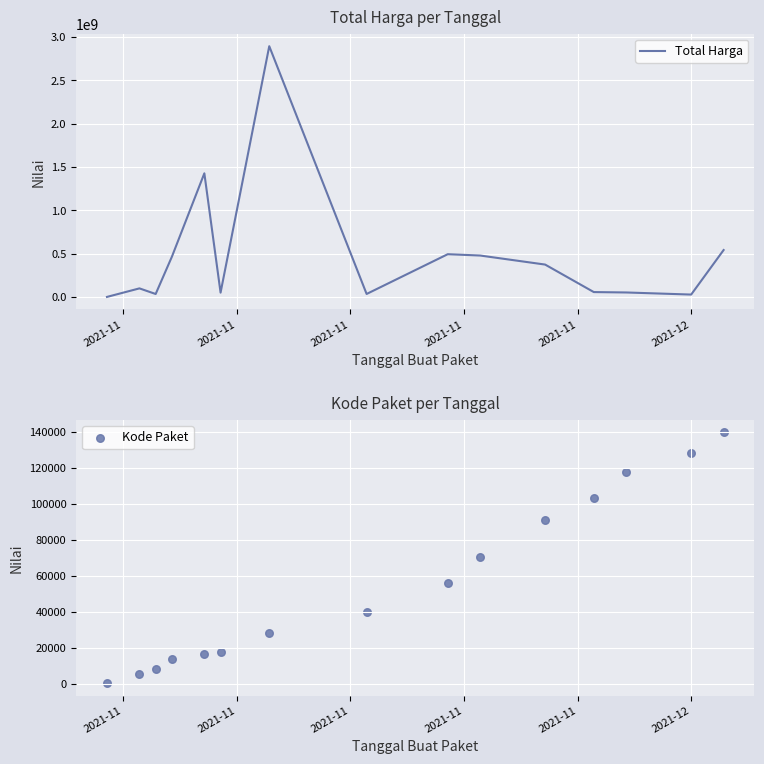

Which series contains the lowest Y value?

Kode Paket